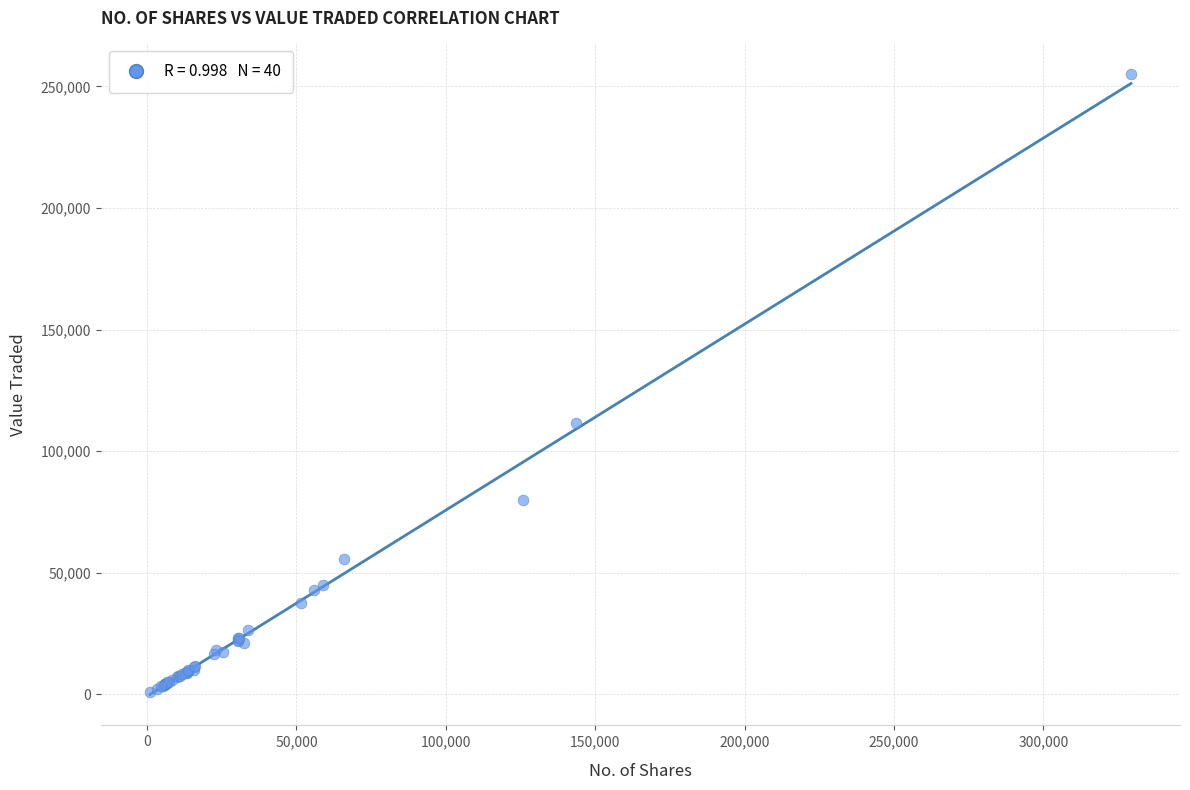

What Y value in the scatter plot is closest to 127819?

111467